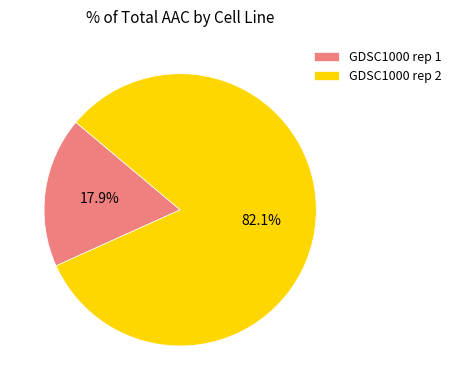

Rank the categories by value from highest to lowest.

GDSC1000 rep 2, GDSC1000 rep 1